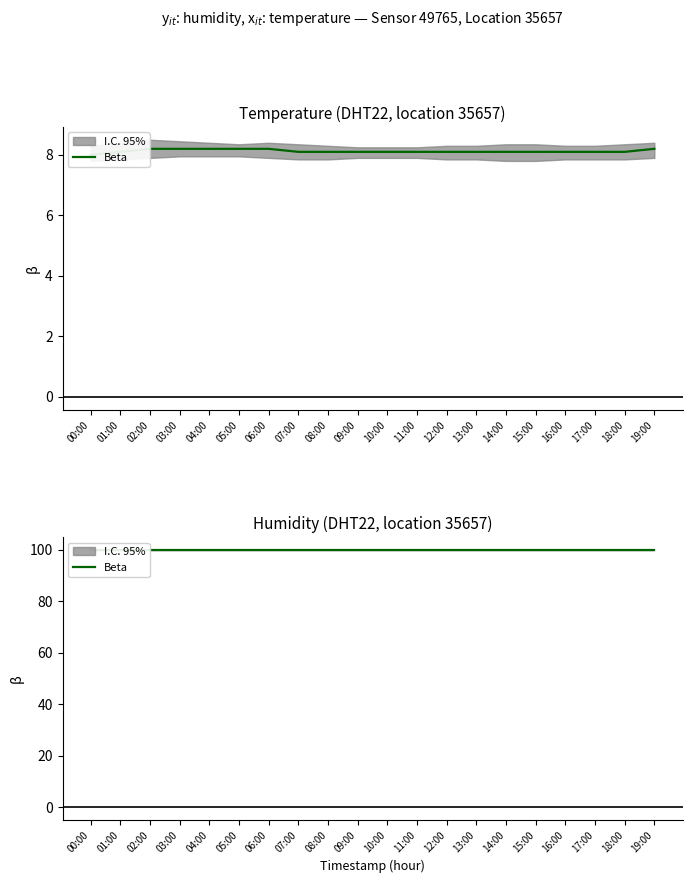

How many values are between 8 and 9?

20